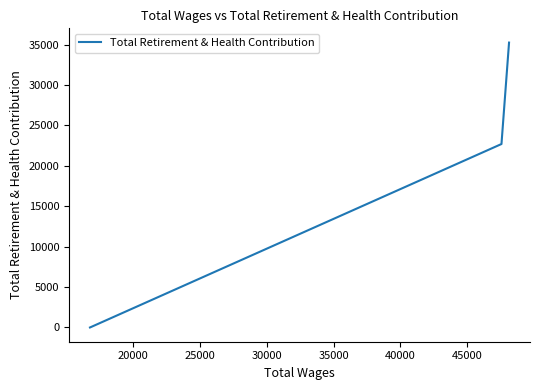

How many distinct data groups are displayed?

1